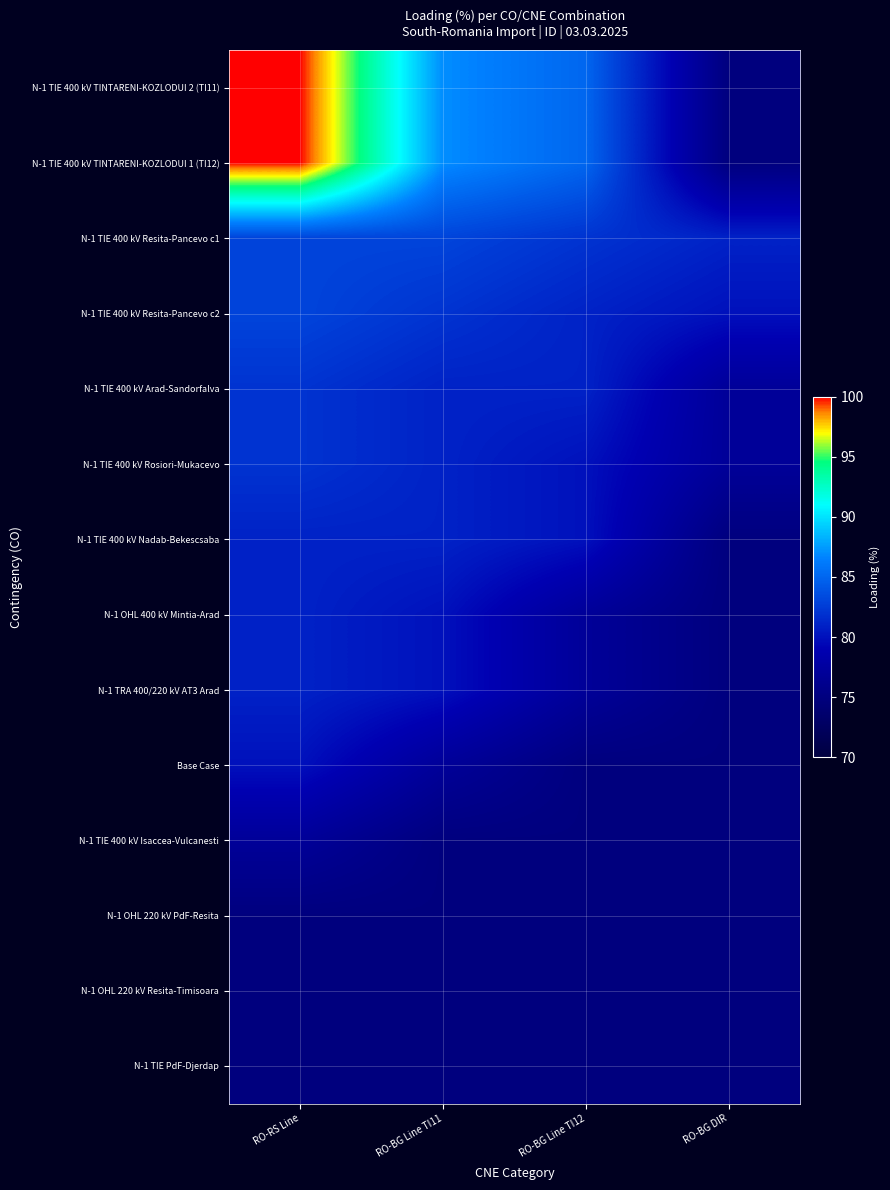

Reading right to left, transcribe all the data shown in this chart.

N-1 TIE 400 kV TINTARENI-KOZLODUI 2 (TI11): RO-BG DIR=75	RO-BG Line TI12=85	RO-BG Line TI11=87	RO-RS Line=100
N-1 TIE 400 kV TINTARENI-KOZLODUI 1 (TI12): RO-BG DIR=75	RO-BG Line TI12=85	RO-BG Line TI11=87	RO-RS Line=100
N-1 TIE 400 kV Resita-Pancevo c1: RO-BG DIR=81	RO-BG Line TI12=82	RO-BG Line TI11=83	RO-RS Line=83
N-1 TIE 400 kV Resita-Pancevo c2: RO-BG DIR=80	RO-BG Line TI12=81	RO-BG Line TI11=82	RO-RS Line=83
N-1 TIE 400 kV Arad-Sandorfalva: RO-BG DIR=77	RO-BG Line TI12=81	RO-BG Line TI11=81	RO-RS Line=82
N-1 TIE 400 kV Rosiori-Mukacevo: RO-BG DIR=77	RO-BG Line TI12=80	RO-BG Line TI11=81	RO-RS Line=82
N-1 TIE 400 kV Nadab-Bekescsaba: RO-BG DIR=75	RO-BG Line TI12=80	RO-BG Line TI11=81	RO-RS Line=81
N-1 OHL 400 kV Mintia-Arad: RO-BG DIR=75	RO-BG Line TI12=77	RO-BG Line TI11=80	RO-RS Line=81
N-1 TRA 400/220 kV AT3 Arad: RO-BG DIR=75	RO-BG Line TI12=77	RO-BG Line TI11=80	RO-RS Line=81
Base Case: RO-BG DIR=75	RO-BG Line TI12=75	RO-BG Line TI11=77	RO-RS Line=80
N-1 TIE 400 kV Isaccea-Vulcanesti: RO-BG DIR=75	RO-BG Line TI12=75	RO-BG Line TI11=75	RO-RS Line=77
N-1 OHL 220 kV PdF-Resita: RO-BG DIR=75	RO-BG Line TI12=75	RO-BG Line TI11=75	RO-RS Line=75
N-1 OHL 220 kV Resita-Timisoara: RO-BG DIR=75	RO-BG Line TI12=75	RO-BG Line TI11=75	RO-RS Line=75
N-1 TIE PdF-Djerdap: RO-BG DIR=75	RO-BG Line TI12=75	RO-BG Line TI11=75	RO-RS Line=75